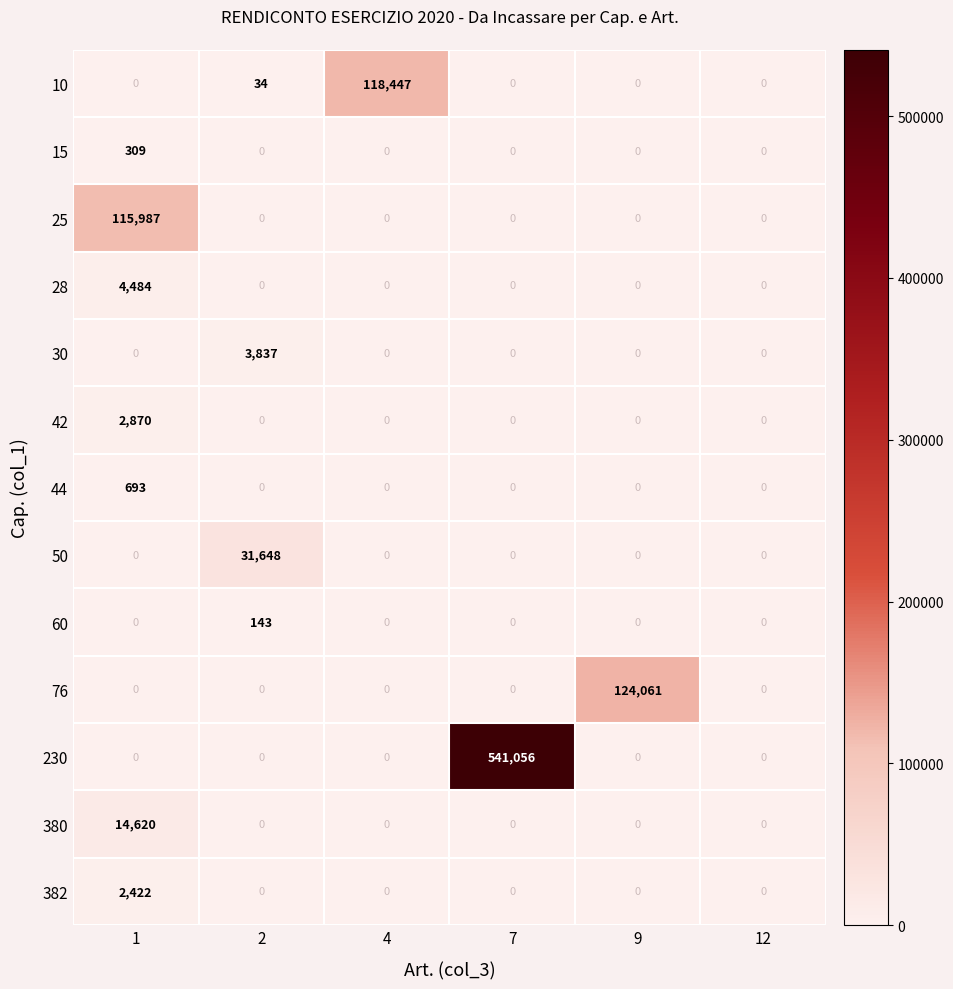

List the series in order of their peak value, highest first.

230, 76, 10, 25, 50, 380, 28, 30, 42, 382, 44, 15, 60